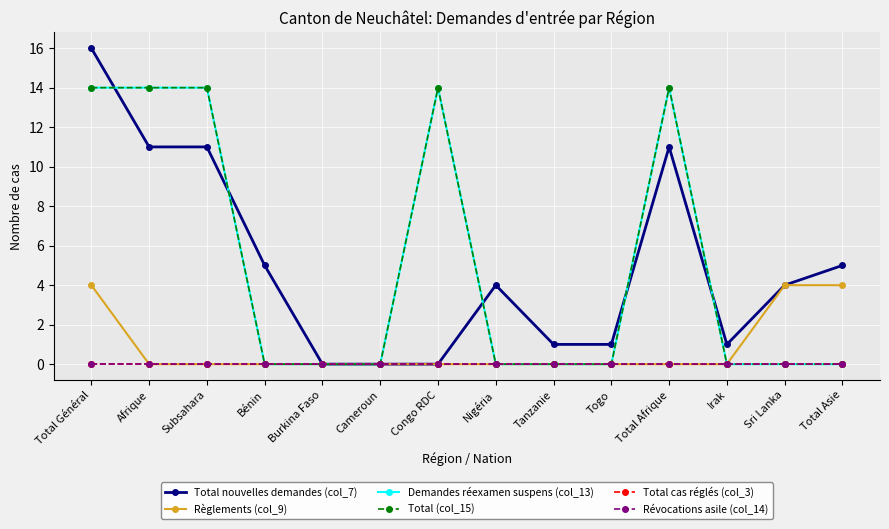

How many lines are shown in the chart?

6